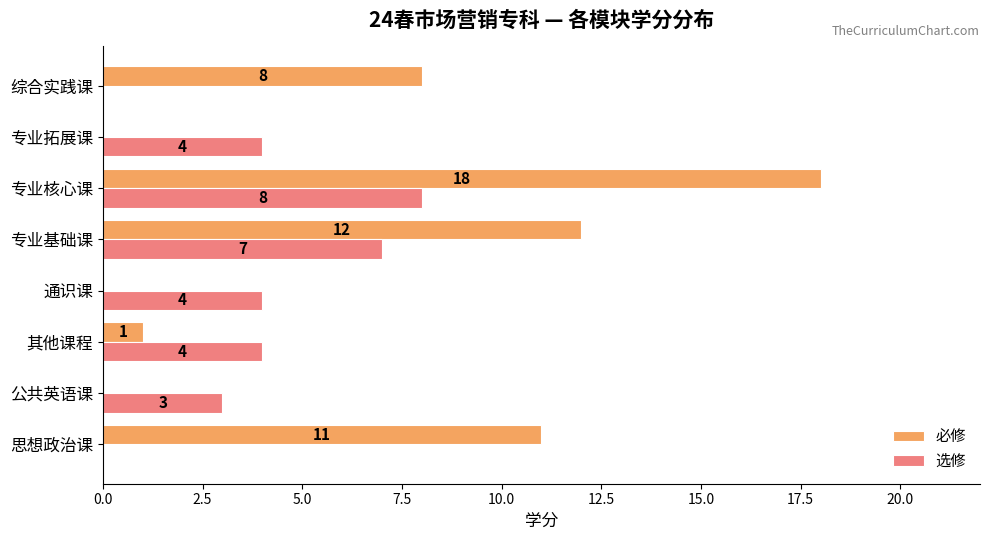

Is it true that 必修 equals 2 at 其他课程?

False